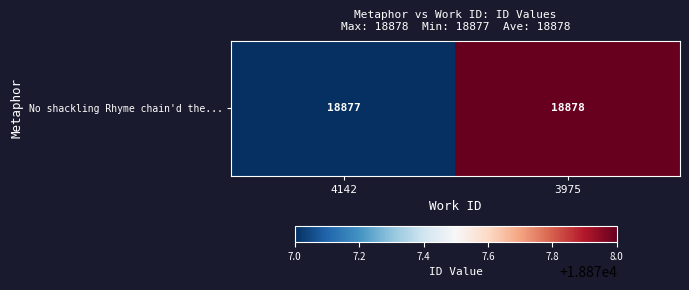

What is the difference between the maximum and minimum values?

1